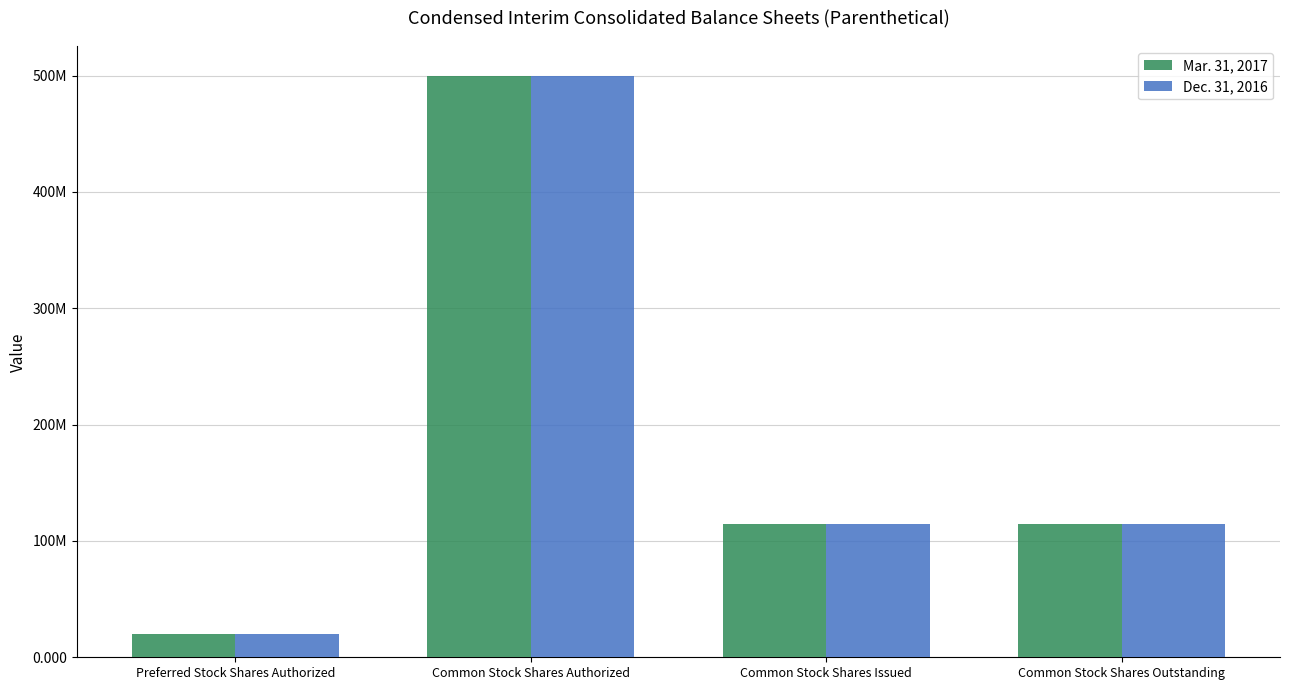

What is the label of the 1st bar from the left?

Preferred Stock Shares Authorized